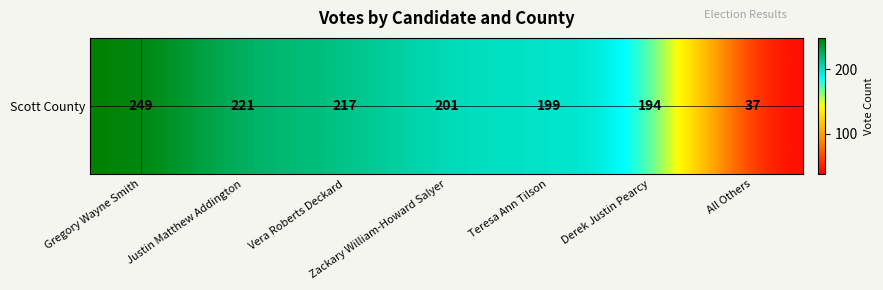

Reading left to right, extract all data points from this chart.

249	221	217	201	199	194	37